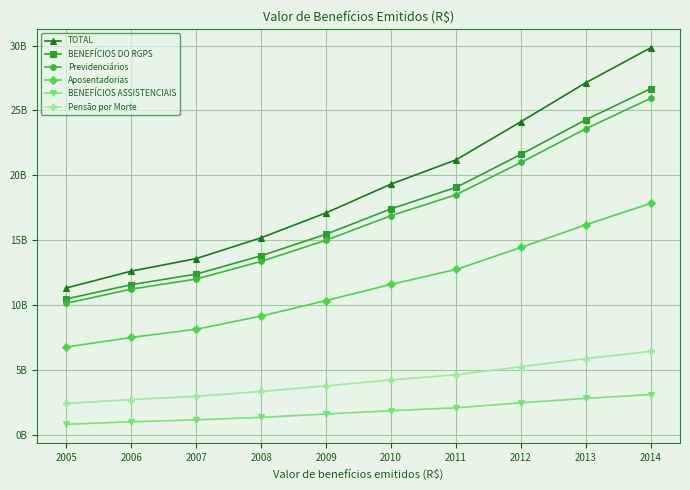

True or false: BENEFÍCIOS ASSISTENCIAIS and BENEFÍCIOS DO RGPS intersect in this chart.

False